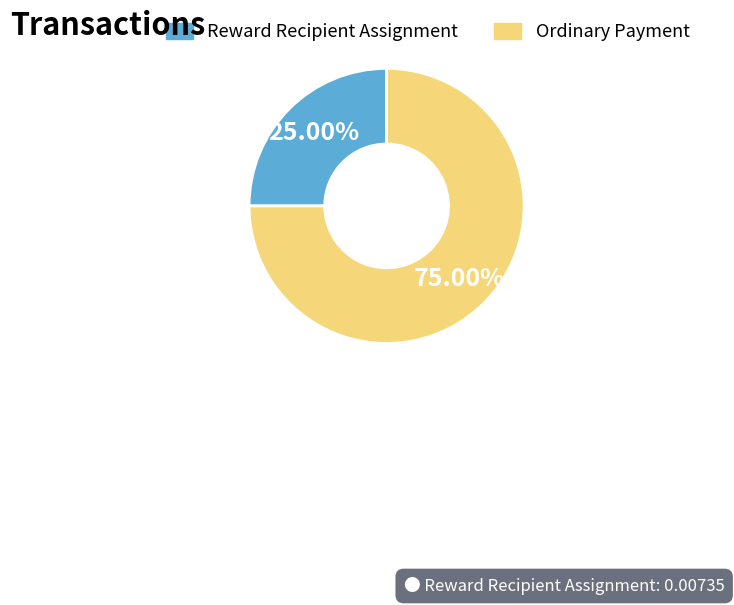

Is Reward Recipient Assignment the majority of the pie?

No